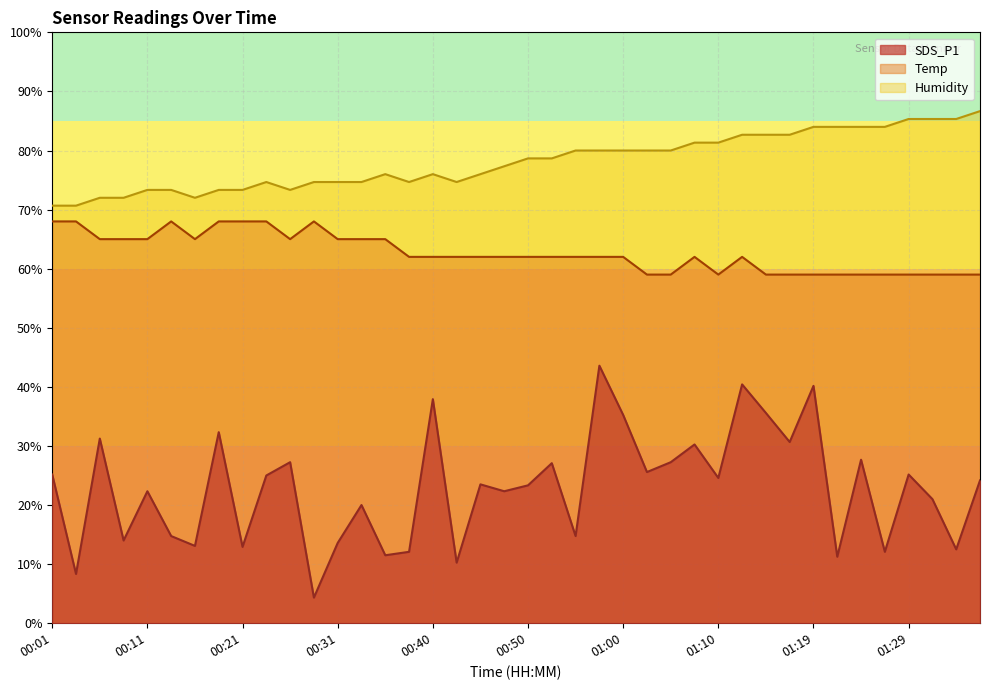

What value does the Temp series have at 00:21?

68.0